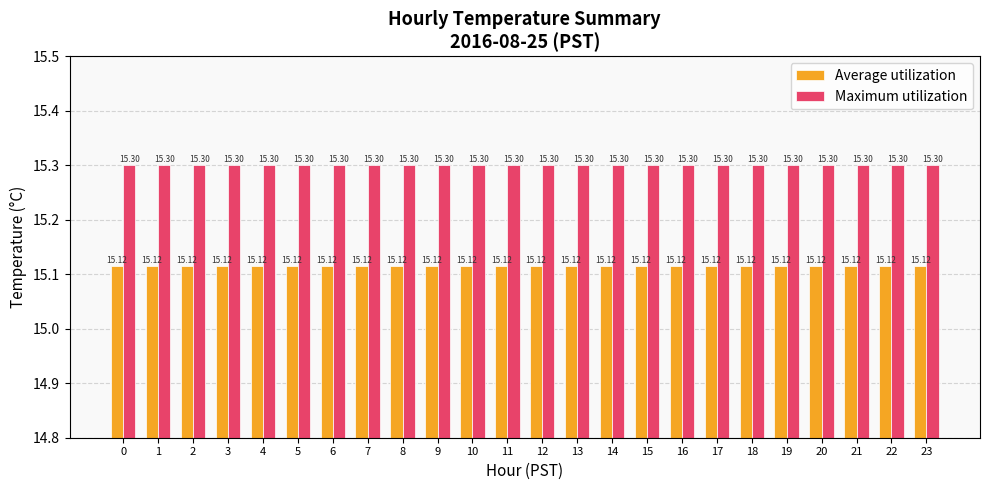

What is the value of the Average utilization bar at the 3rd from the left?

15.1